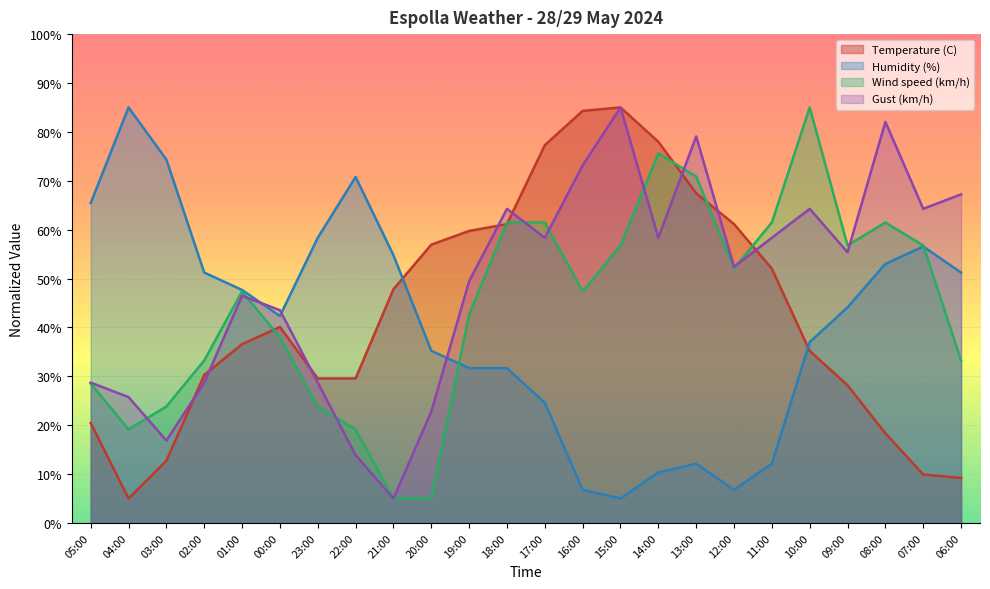

At 18:00, list the series in order from smallest to largest.

Humidity (%), Temperature (C), Wind speed (km/h), Gust (km/h)